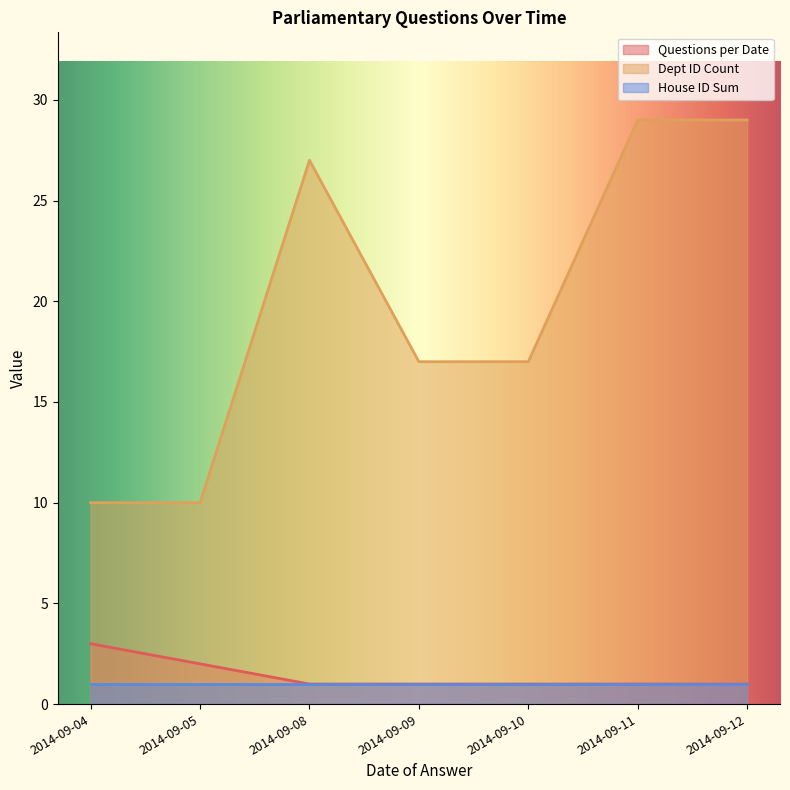

Is it true that Dept ID Count equals 35 at 2014-09-08?

False